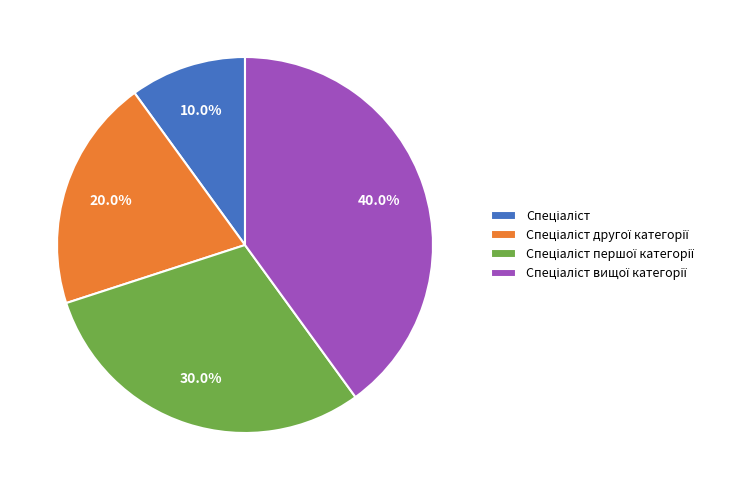

Is there any slice that represents more than half of the pie?

No